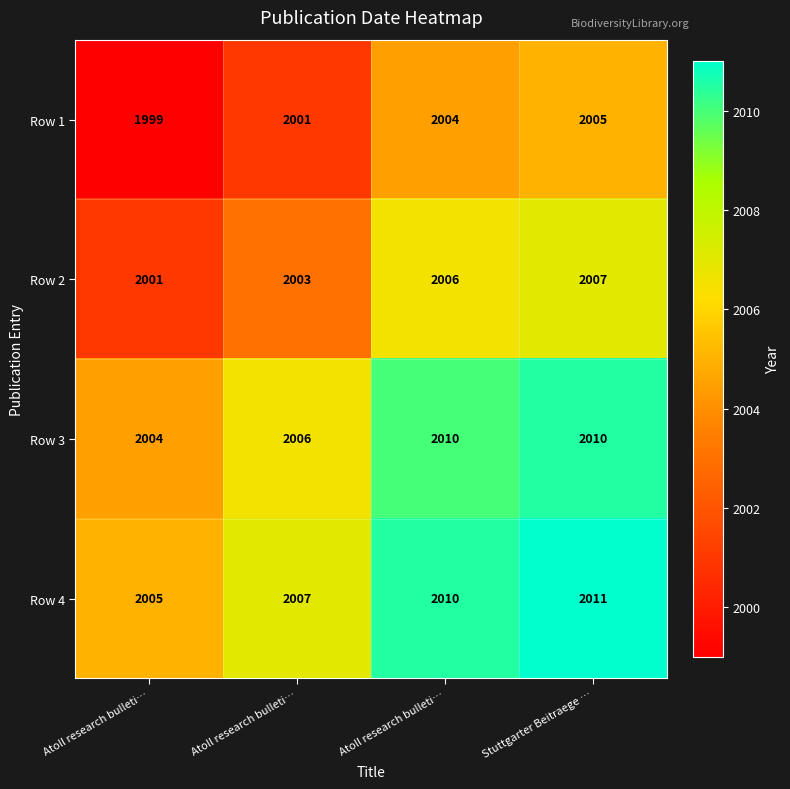

How many data points does each series have?

4